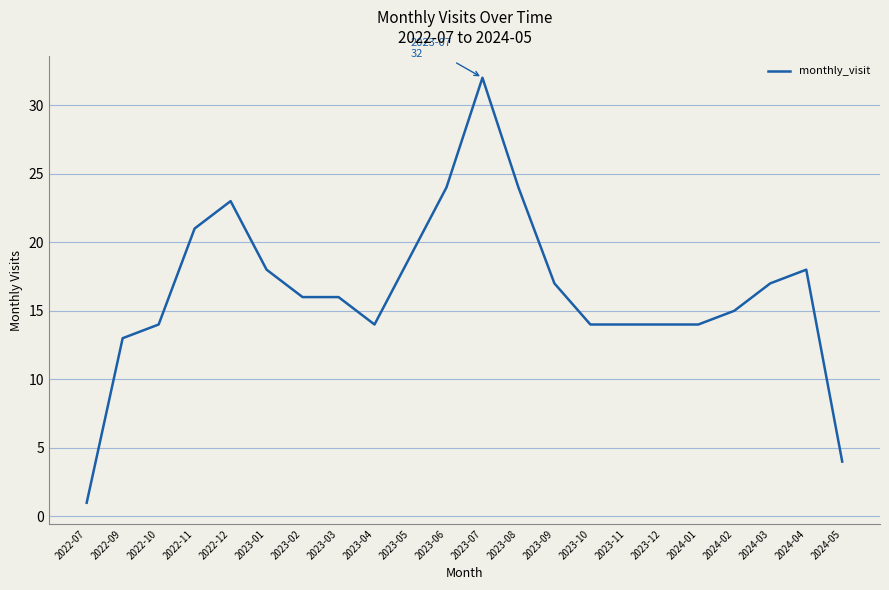

Approximately how many times larger is the value at 2024-04 compared to 2023-03?

1.1